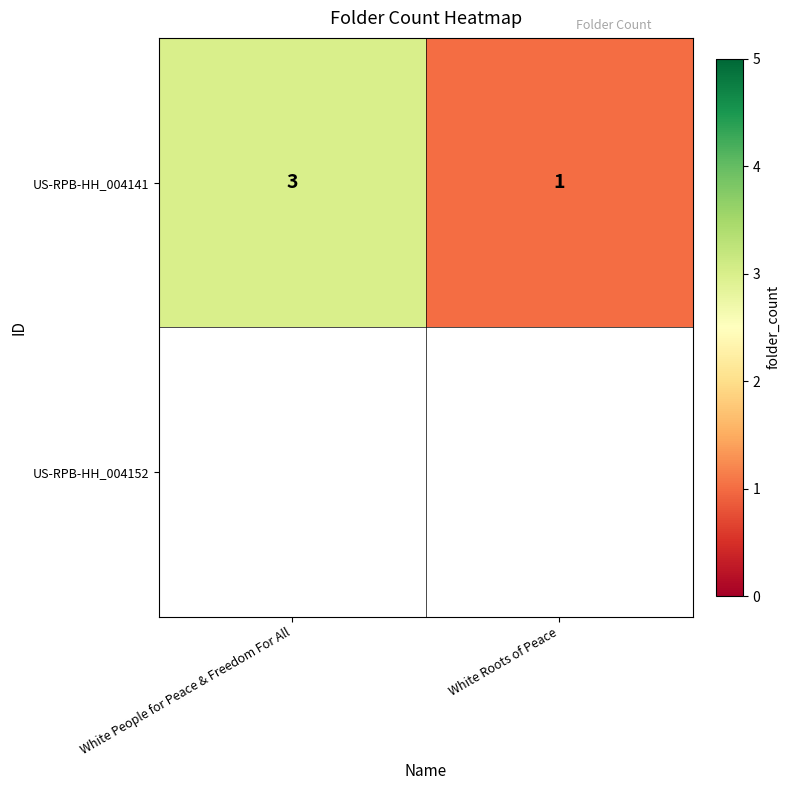

What is the minimum value shown in the chart?

1